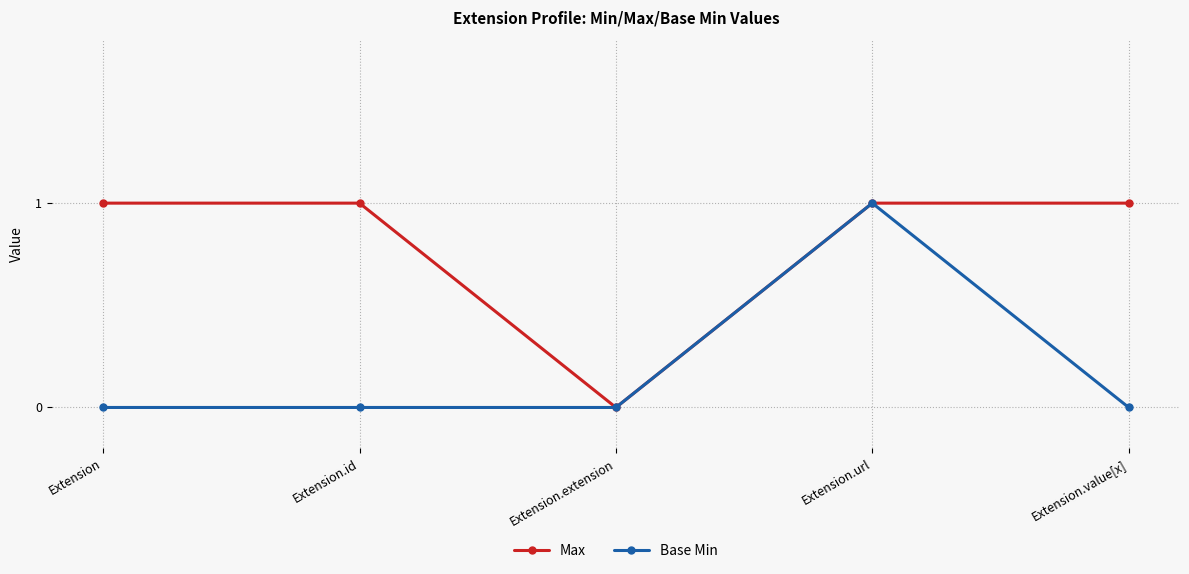

The Base Min series shows 0 at Extension. True or false?

True